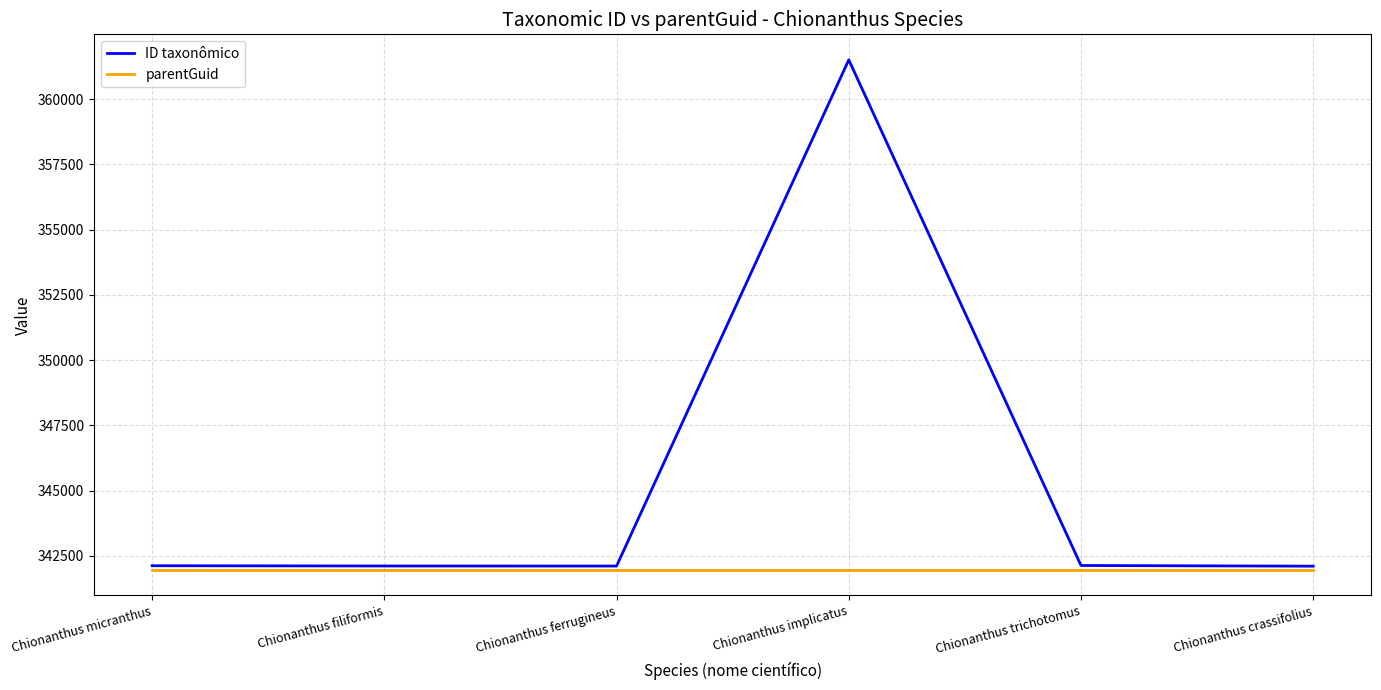

Which series has the widest spread of values?

ID taxonômico